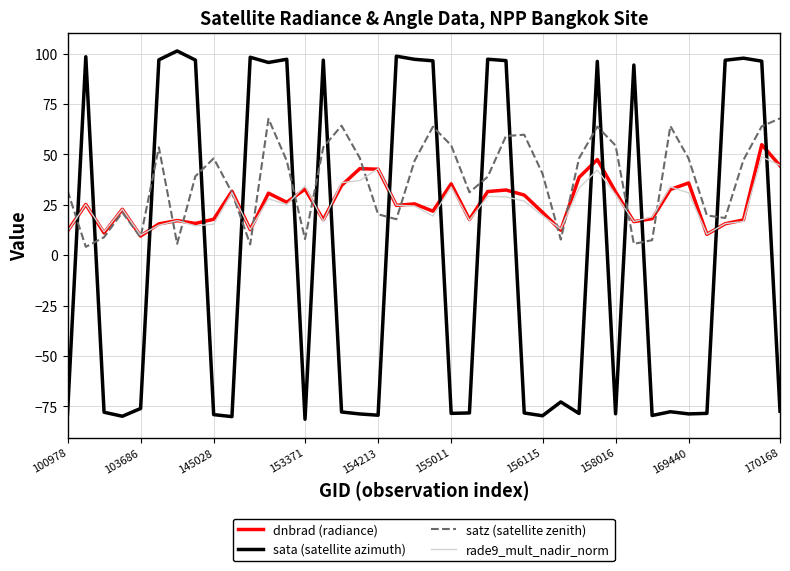

Which series has the largest range (max minus min)?

sata (satellite azimuth)